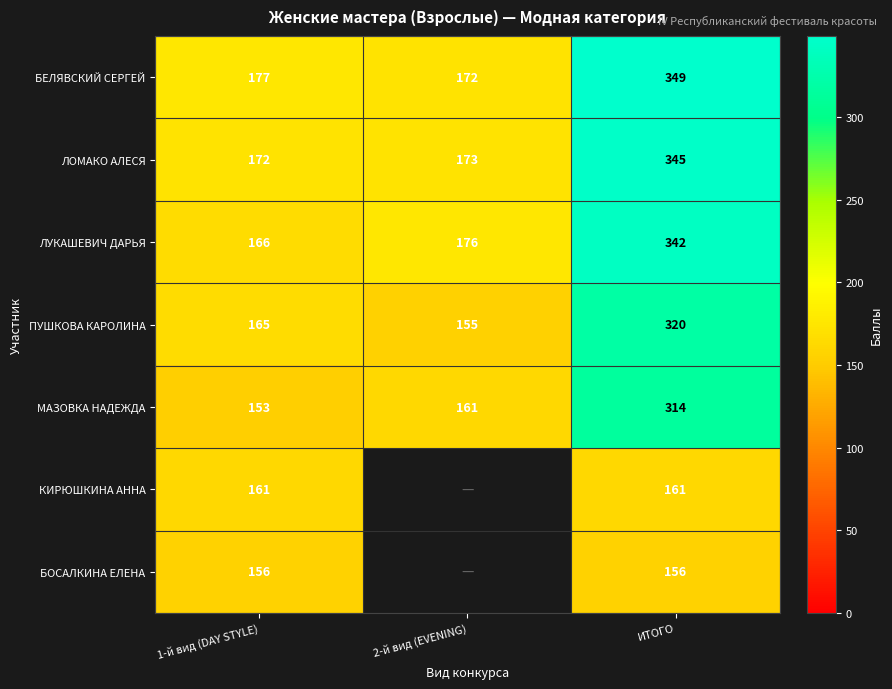

What is the maximum value shown in the chart?

349.0